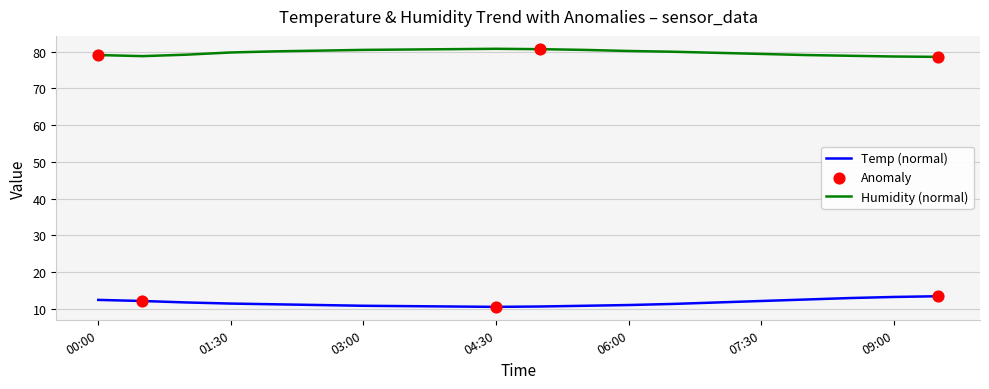

Which series has the largest total across all categories?

Humidity (normal)